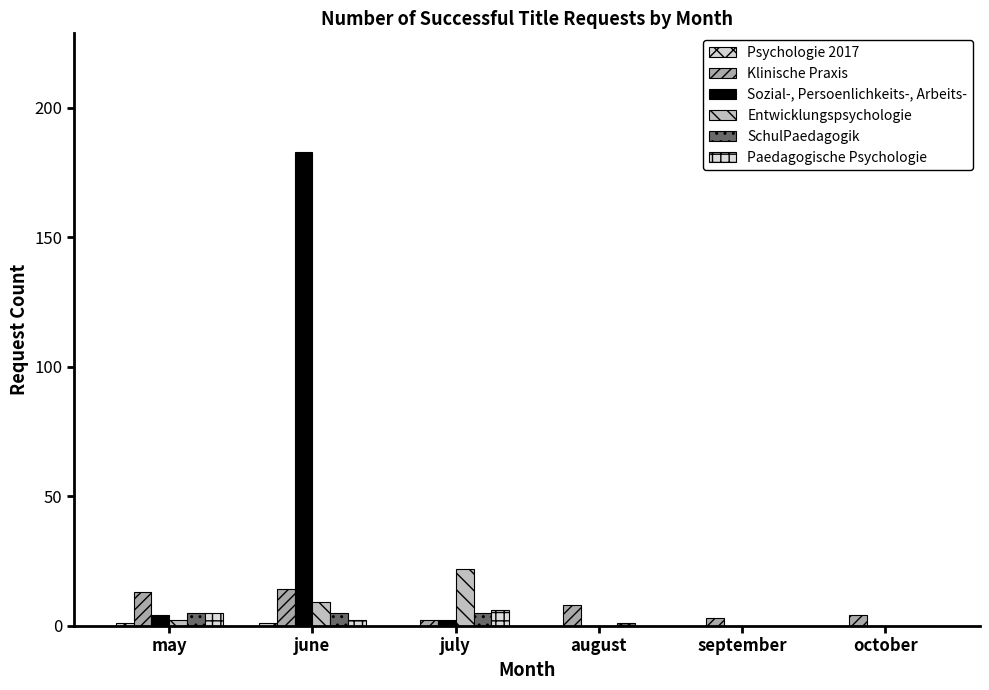

Rank the categories by Entwicklungspsychologie value from highest to lowest.

july, june, may, august, september, october